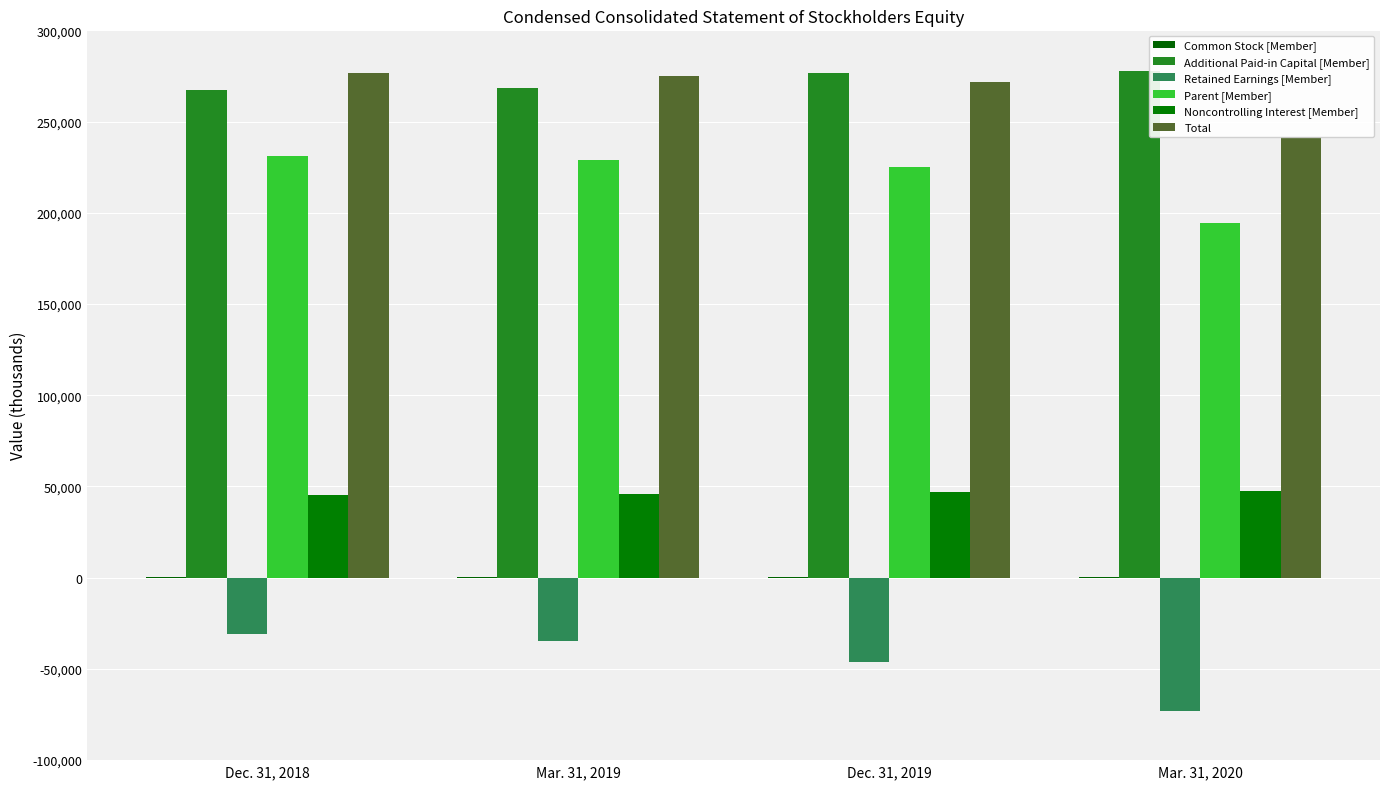

Between Dec. 31, 2018 and Mar. 31, 2019, which series saw the biggest shift?

Retained Earnings [Member]